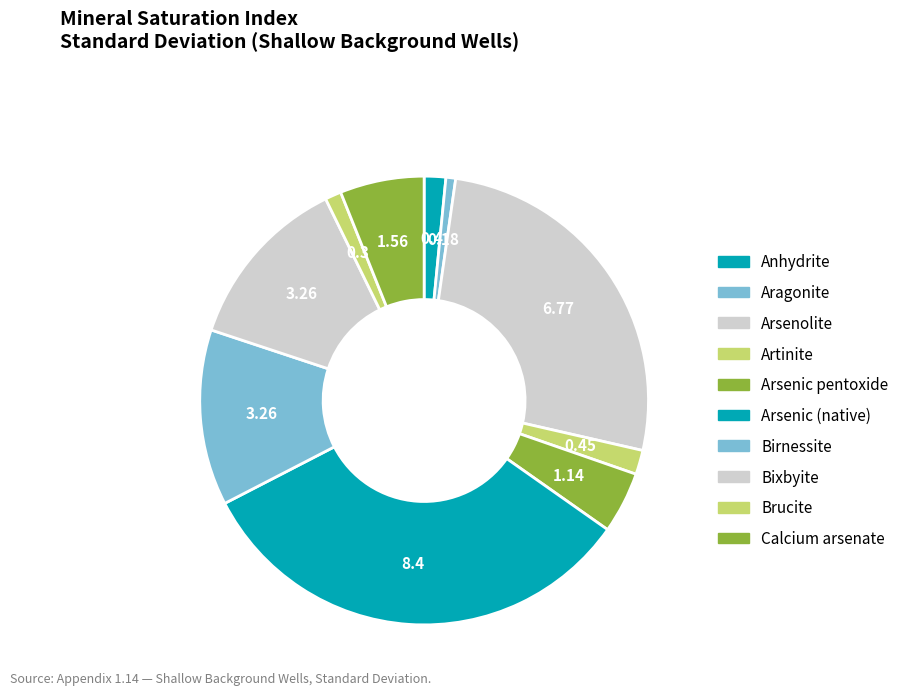

Count the number of slices in the pie.

10